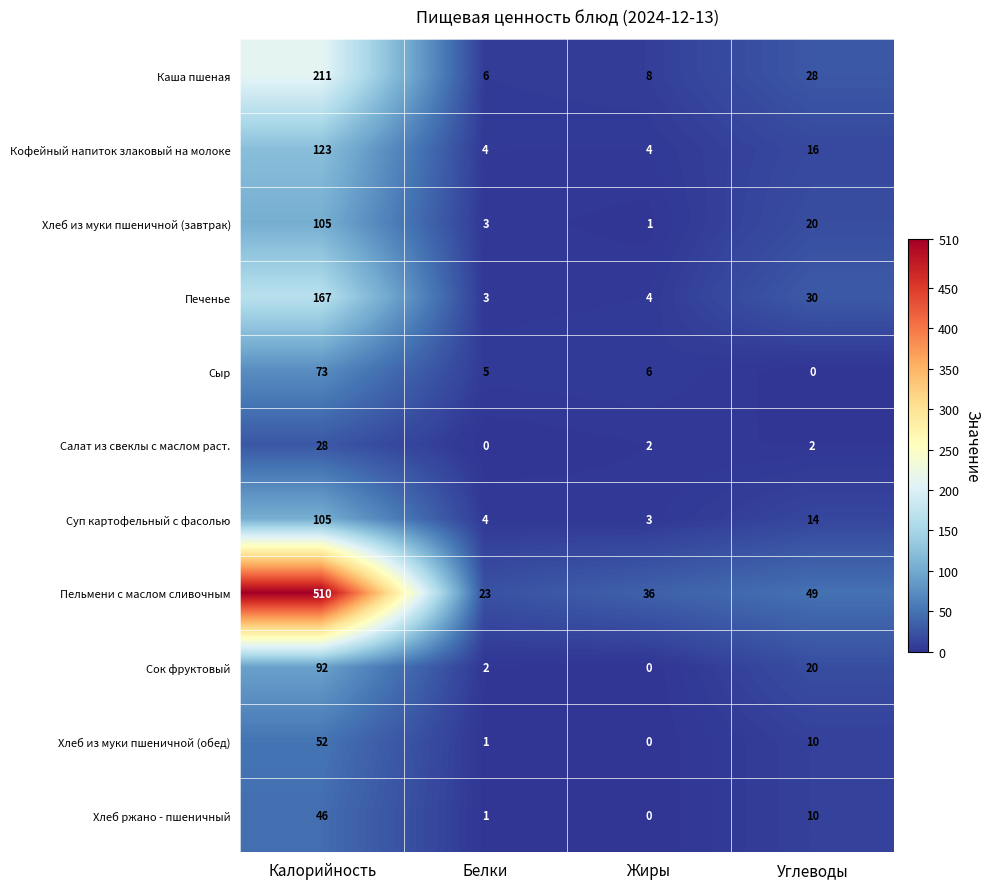

What is the difference between the second highest and minimum values in the Кофейный напиток злаковый на молоке series?

12